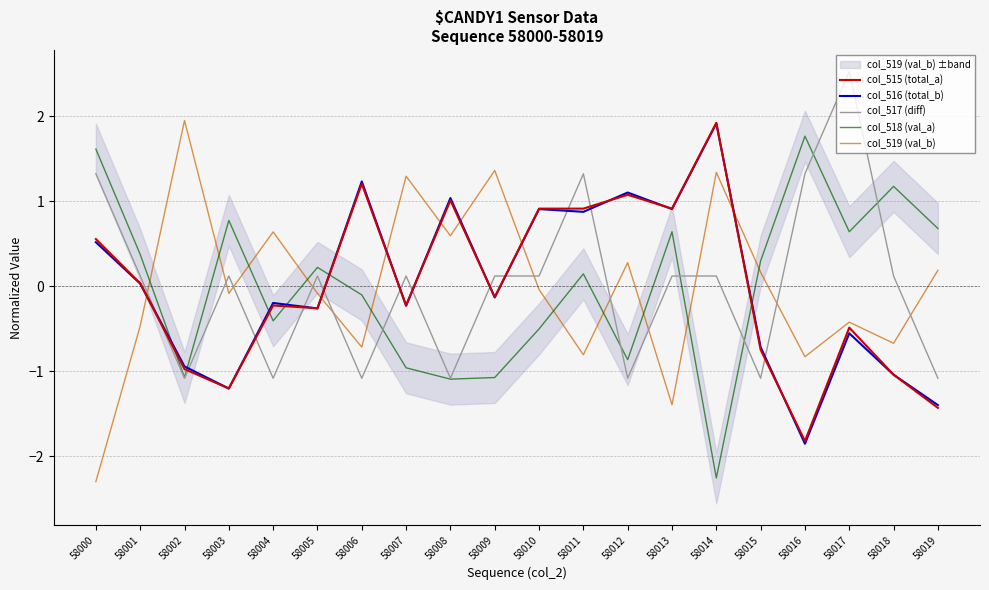

True or false: col_519 (val_b) and col_518 (val_a) intersect in this chart.

True